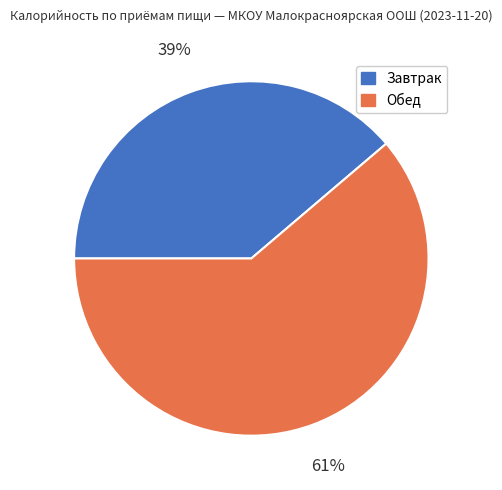

Count the number of slices in the pie.

2